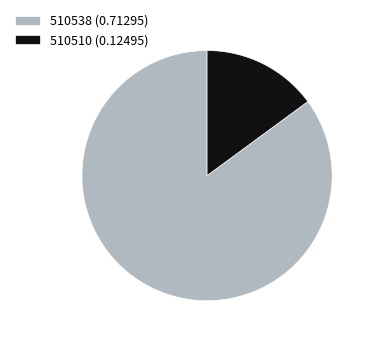

Does 510538 (0.71295) represent more than half of the total?

Yes